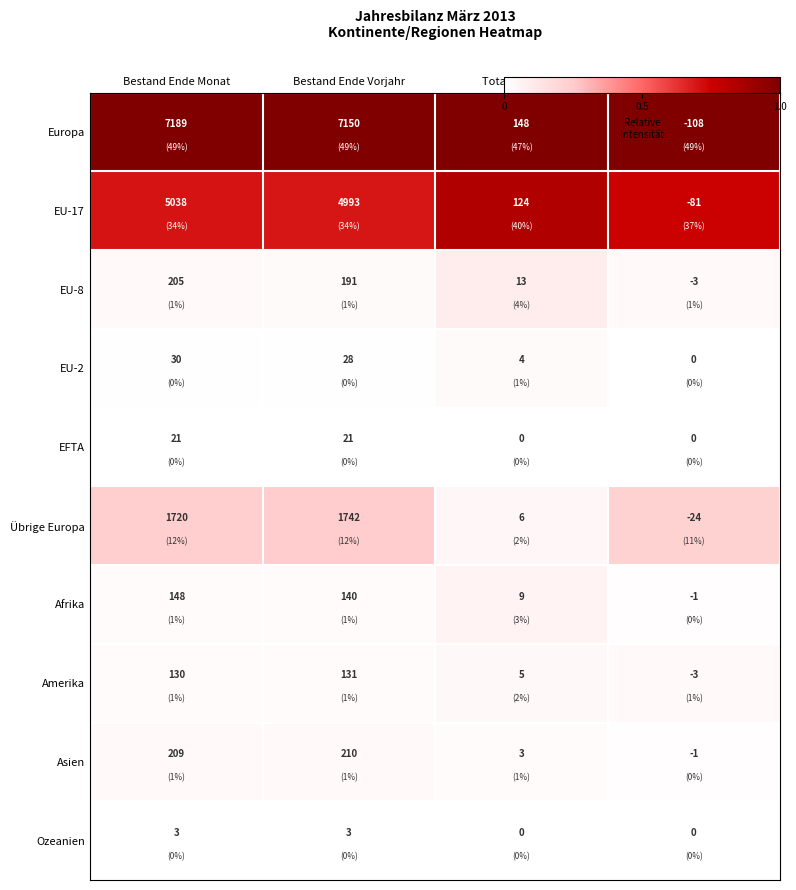

What is the greatest value displayed?

7189